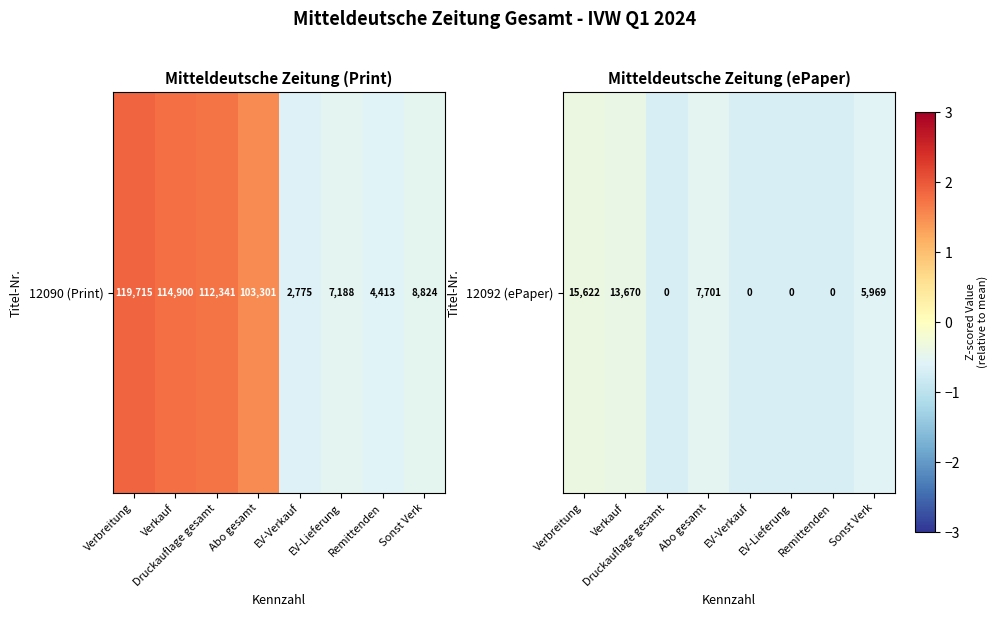

What is the minimum value shown in the chart?

-0.7